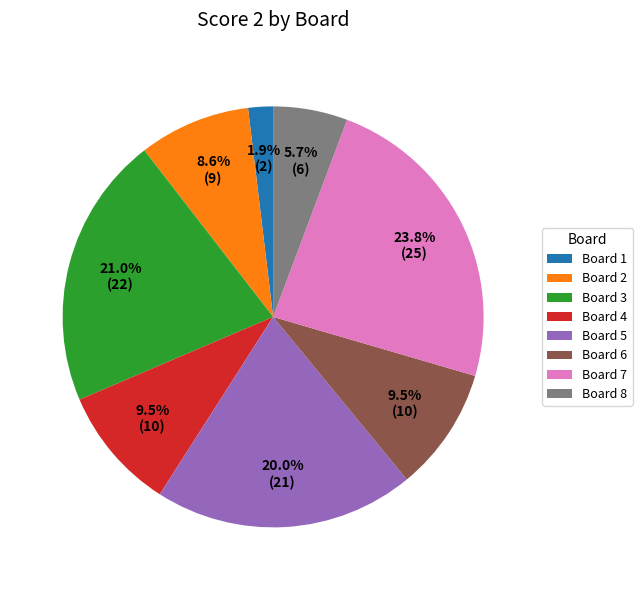

What is the largest slice in the pie chart?

Board 7